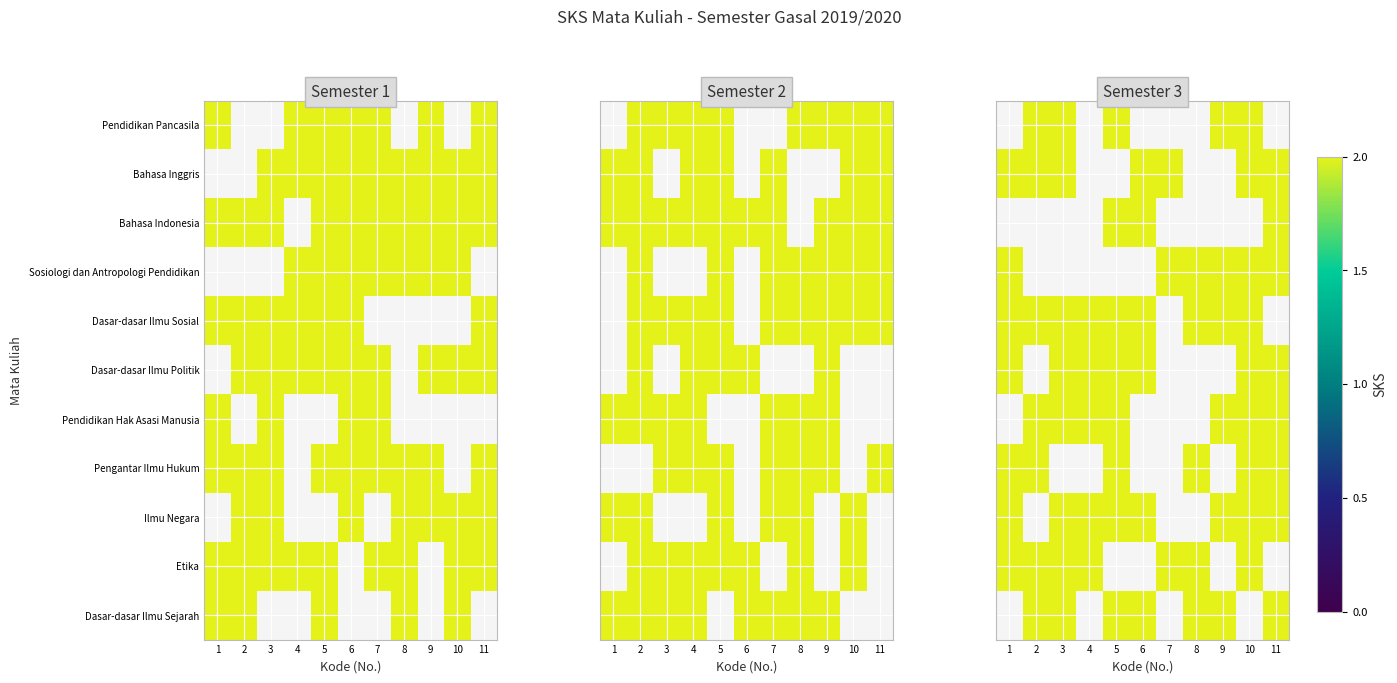

What is the smallest value displayed?

2.0